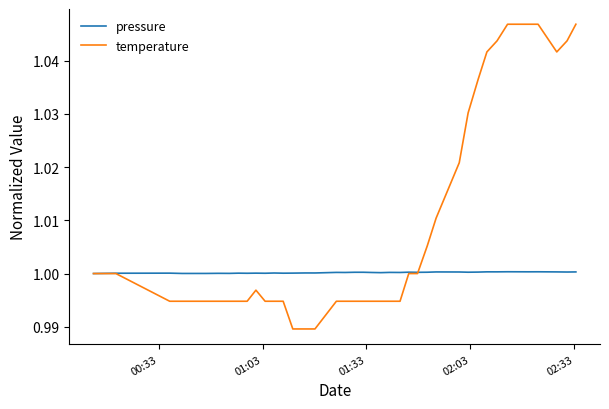

List the series in order of their overall mean, lowest first.

pressure, temperature